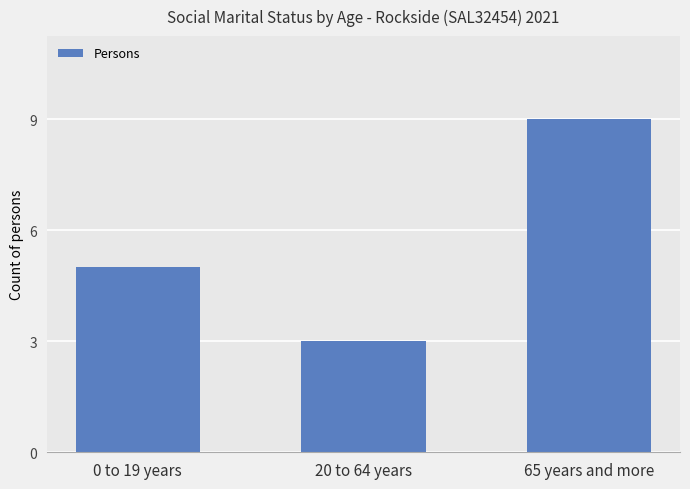

Which label corresponds to the largest value in the chart?

65 years and more